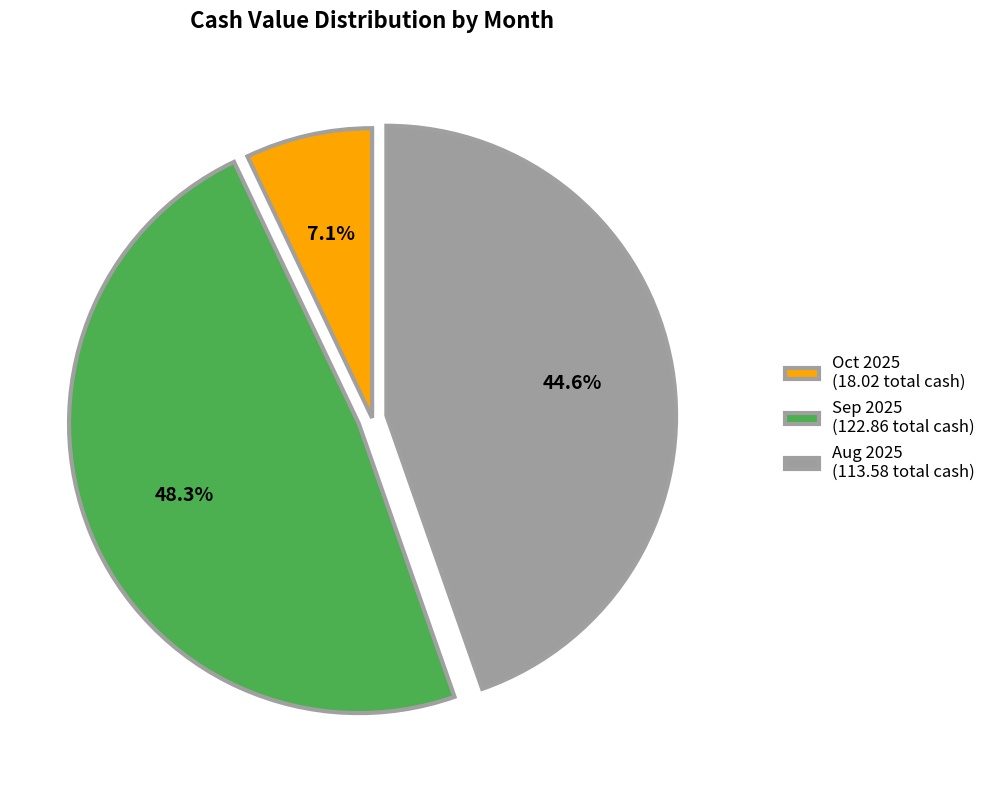

Does Sep 2025 (122.86 total cash) account for over 50% of the chart?

No